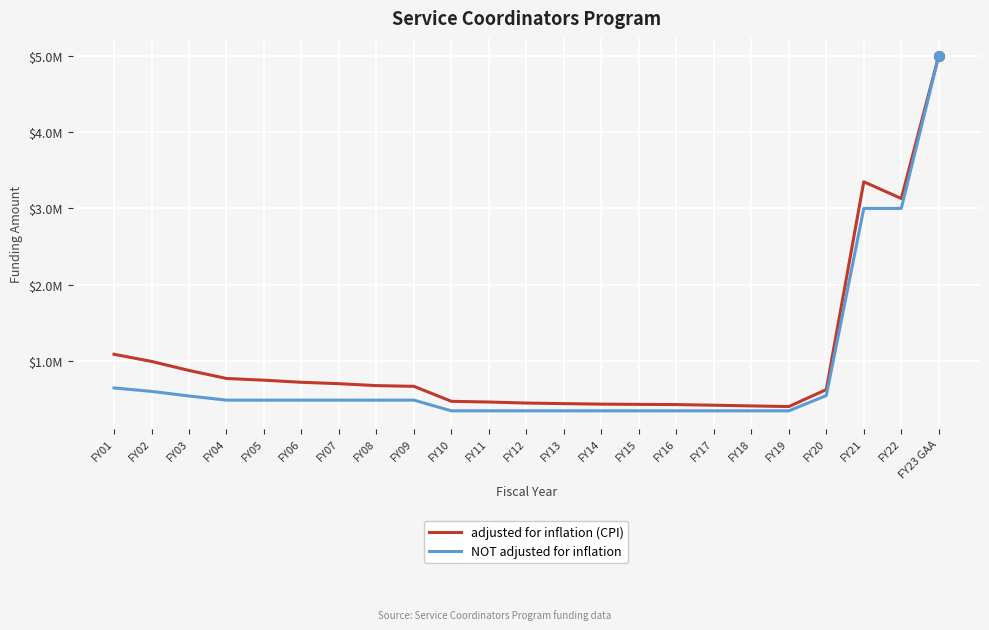

Reading left to right, extract all data points from this chart.

adjusted for inflation (CPI): 1090748	997389	879090	774105	751526	724169	705826	680578	671178	474896	465658	452373	444875	438059	434947	432076	424184	414884	406457	628519	3349128	3129786	5000000
NOT adjusted for inflation: 650000	604890	544890	490401	490401	490401	490401	490401	490401	350401	350401	350401	350401	350401	350401	350401	350401	350401	350401	550401	3000000	3000000	5000000